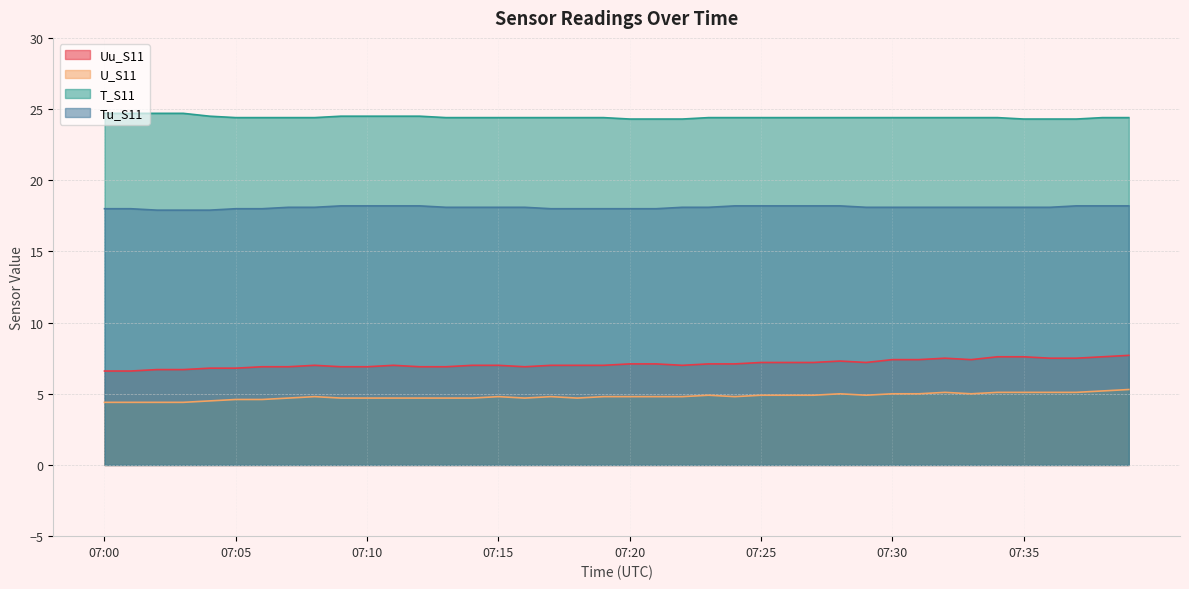

At which label is T_S11 closest to 24?

07:20